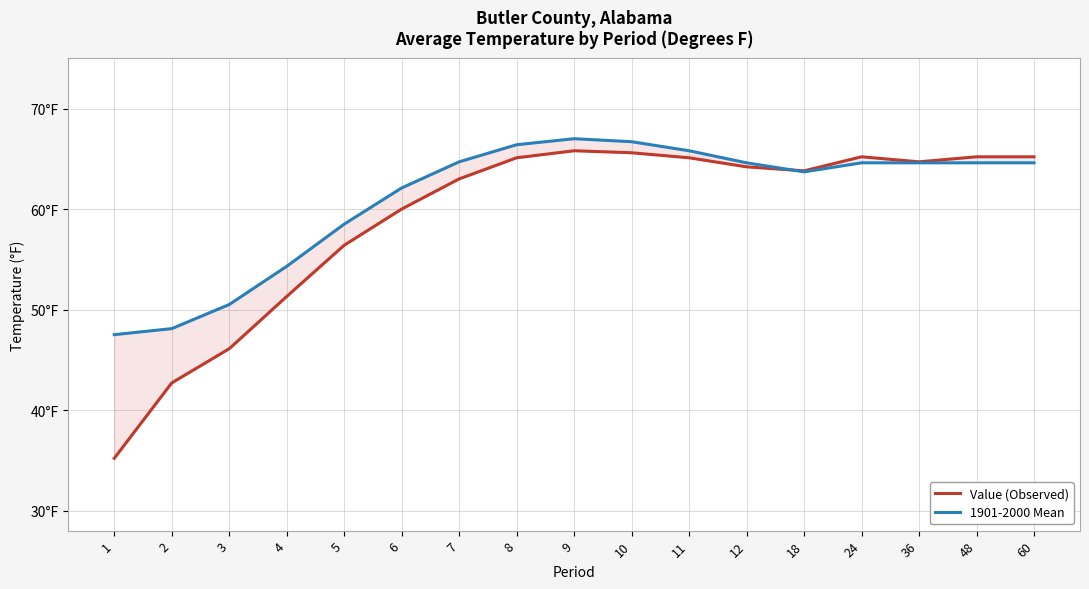

Reading right to left, transcribe all the data shown in this chart.

Value (Observed): 65.2	65.2	64.7	65.2	63.8	64.2	65.1	65.6	65.8	65.1	63.0	60.0	56.4	51.3	46.1	42.7	35.2
1901-2000 Mean: 64.6	64.6	64.6	64.6	63.7	64.6	65.8	66.7	67.0	66.4	64.7	62.1	58.5	54.3	50.5	48.1	47.5